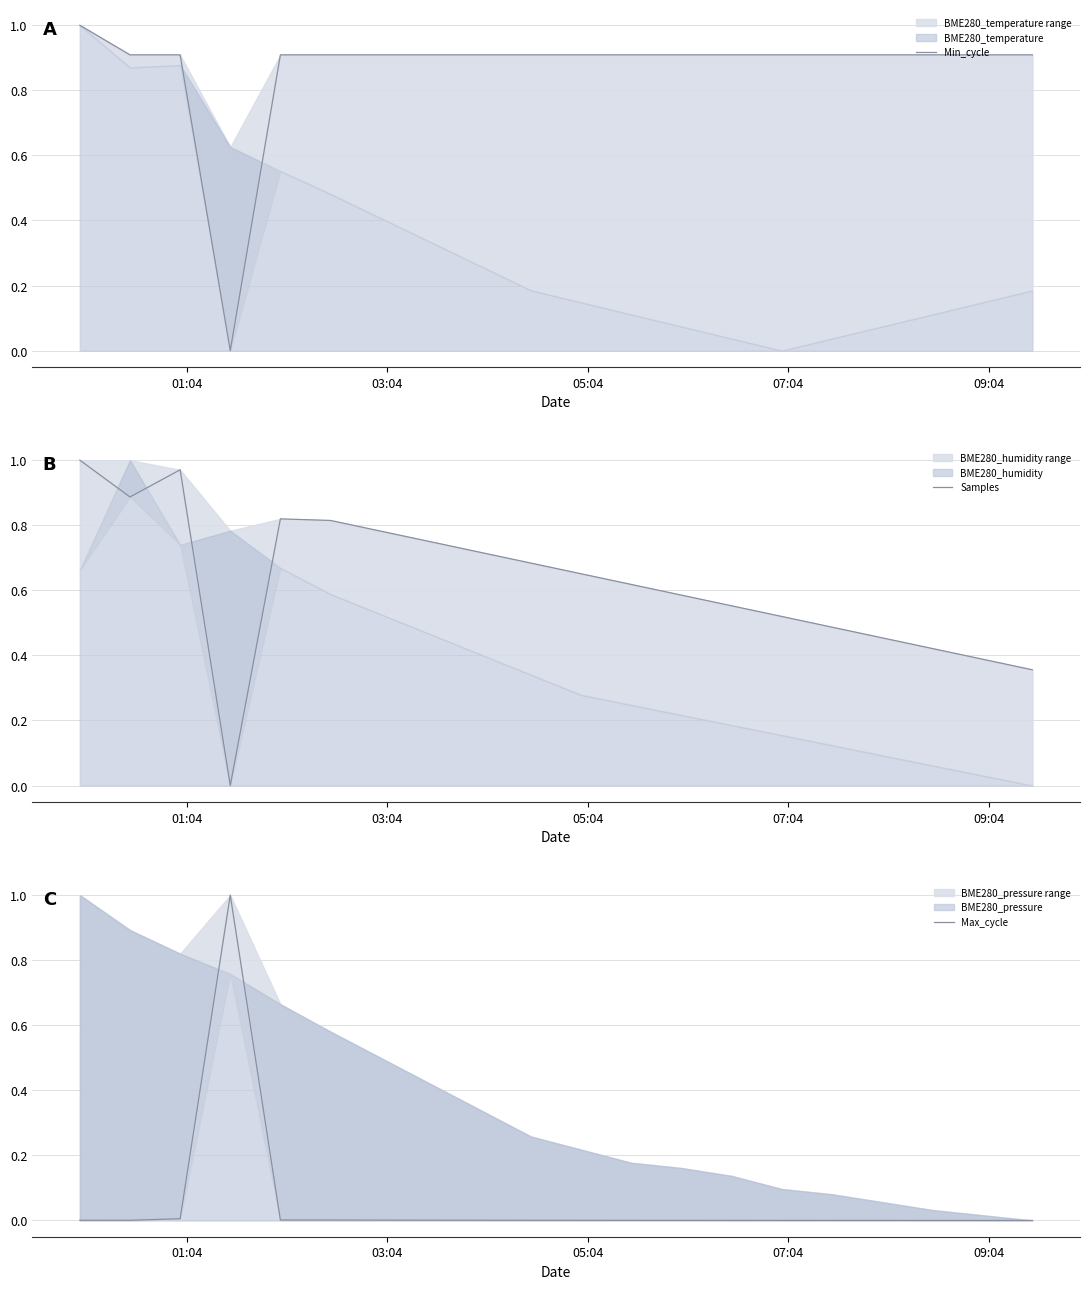

At which category is the sum across all series the highest?

01:04